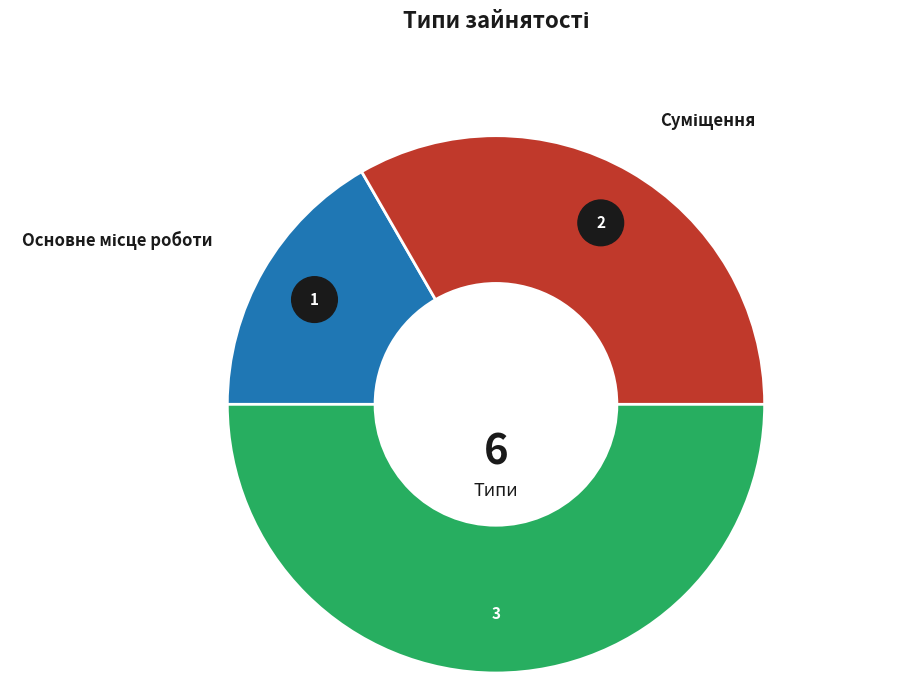

Which has a higher value, Суміщення or Основне місце роботи?

Суміщення